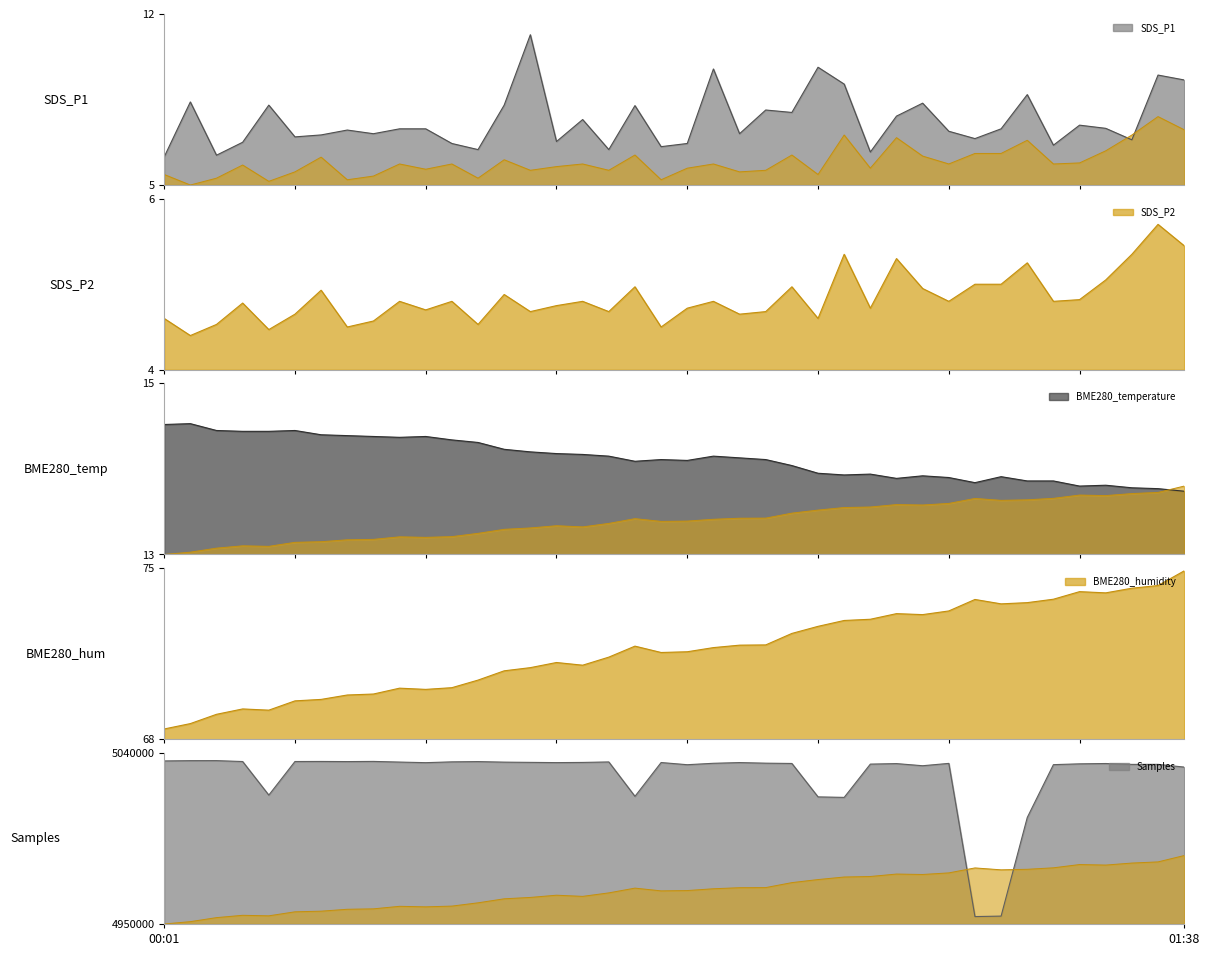

True or false: BME280_temperature and SDS_P1 intersect in this chart.

False